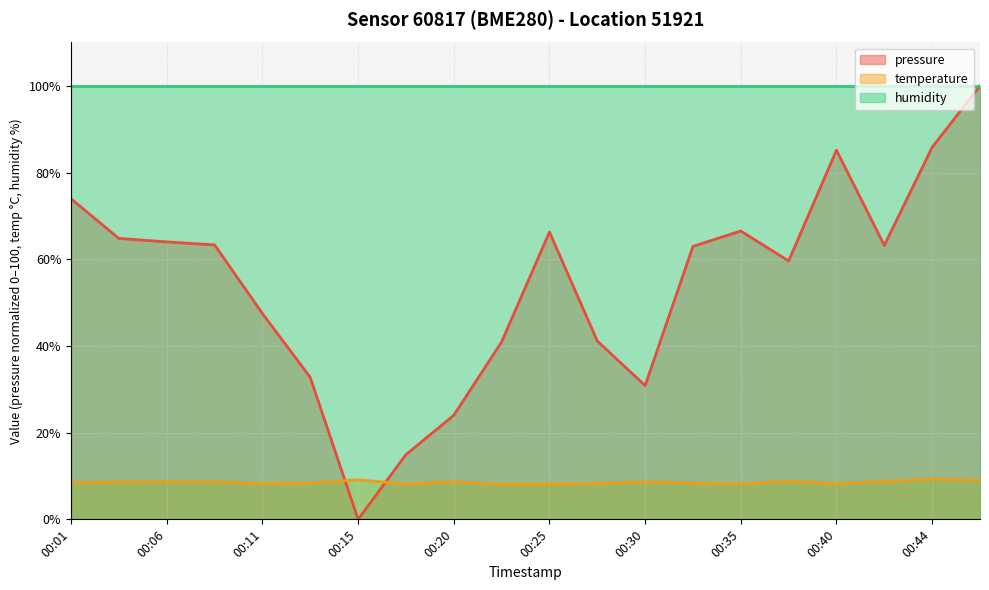

What is the highest value of the temperature series?

9.3